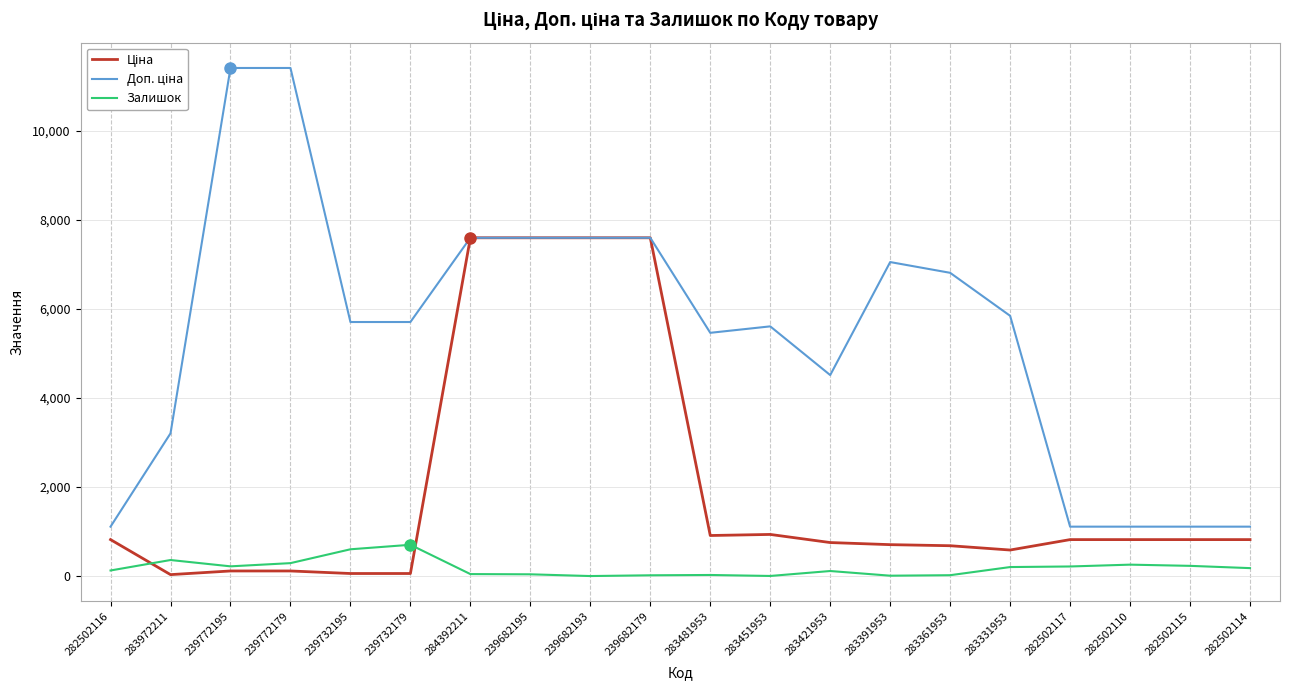

What is the greatest value displayed?

11410.0